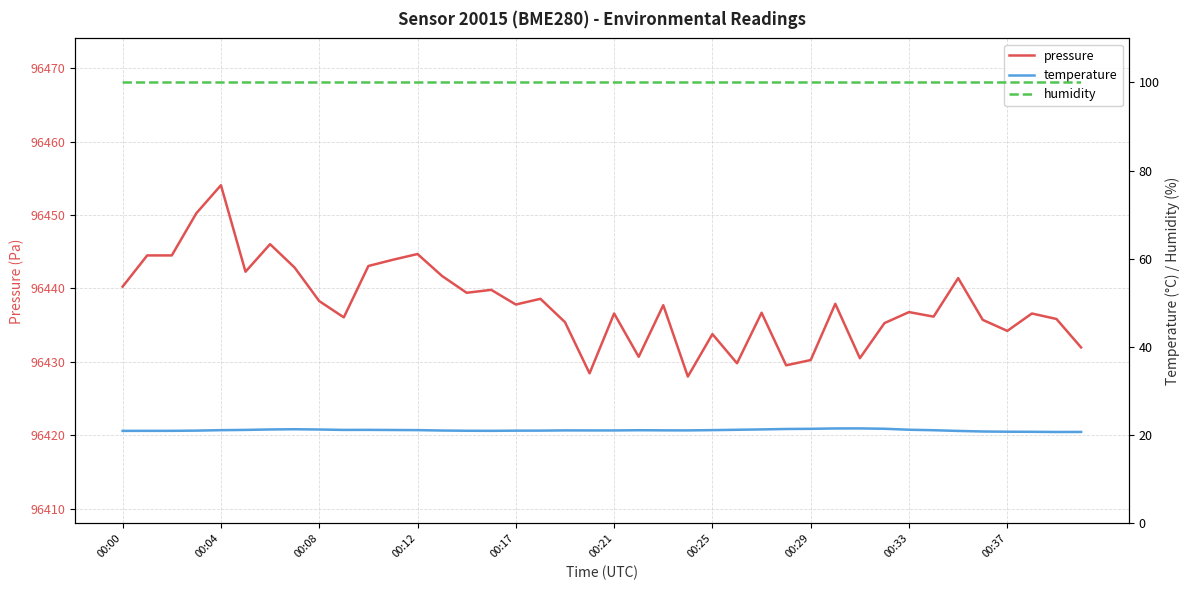

Reading right to left, list all the values displayed in this chart.

pressure: 96432.0	96435.8	96436.6	96434.2	96435.7	96441.4	96436.2	96436.8	96435.3	96430.5	96437.9	96430.2	96429.5	96436.7	96429.8	96433.8	96428.0	96437.7	96430.7	96436.6	96428.4	96435.4	96438.6	96437.8	96439.8	96439.4	96441.7	96444.7	96443.9	96443.1	96436.1	96438.3	96442.8	96446.0	96442.3	96454.1	96450.2	96444.5	96444.5	96440.2
temperature: 20.7	20.7	20.8	20.8	20.8	21.0	21.1	21.2	21.5	21.5	21.5	21.4	21.4	21.3	21.2	21.1	21.1	21.1	21.1	21.1	21.1	21.1	21.0	21.0	21.0	21.0	21.1	21.1	21.2	21.2	21.2	21.3	21.4	21.3	21.2	21.1	21.0	21.0	21.0	21.0
humidity: 100.0	100.0	100.0	100.0	100.0	100.0	100.0	100.0	100.0	100.0	100.0	100.0	100.0	100.0	100.0	100.0	100.0	100.0	100.0	100.0	100.0	100.0	100.0	100.0	100.0	100.0	100.0	100.0	100.0	100.0	100.0	100.0	100.0	100.0	100.0	100.0	100.0	100.0	100.0	100.0